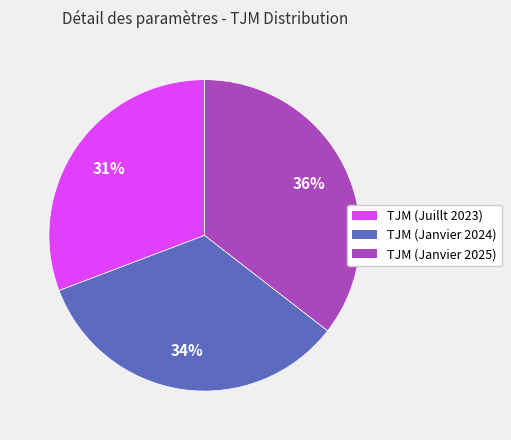

Rank the categories by value from highest to lowest.

TJM (Janvier 2025), TJM (Janvier 2024), TJM (Juillt 2023)